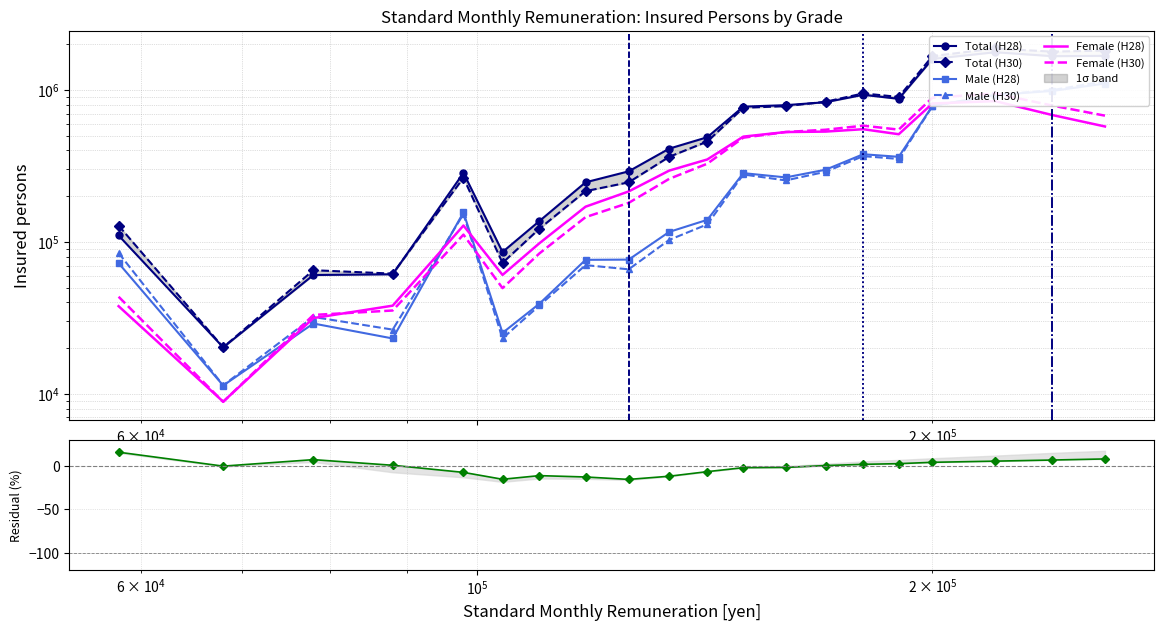

Reading left to right, list all the values displayed in this chart.

Total (H28): 110328	20246	60613	61257	284857	85881	137288	246942	291579	411235	488948	777302	794939	831468	930058	875030	1601077	1773177	1670243	1678253
Total (H30): 128170	20256	65193	61889	264368	72854	122260	216038	246879	363312	457913	763778	783368	837323	949838	900544	1672500	1876219	1788923	1818661
Male (H28): 72532	11355	29064	23170	156571	25205	39226	76290	76531	116446	139844	283803	265999	298876	377854	363346	786111	927672	985871	1102758
Male (H30): 84562	11390	32101	26490	152611	23182	38196	70377	66070	103135	130528	278132	254138	289650	367205	351827	782618	927439	999109	1140676
Female (H28): 37796	8891	31549	38087	128286	60676	98062	170652	215048	294789	349104	493499	528940	532592	552204	511684	814966	845505	684372	575495
Female (H30): 43608	8866	33092	35399	111757	49672	84064	145661	180809	260177	327385	485646	529230	547673	582633	548717	889882	948780	789814	677985